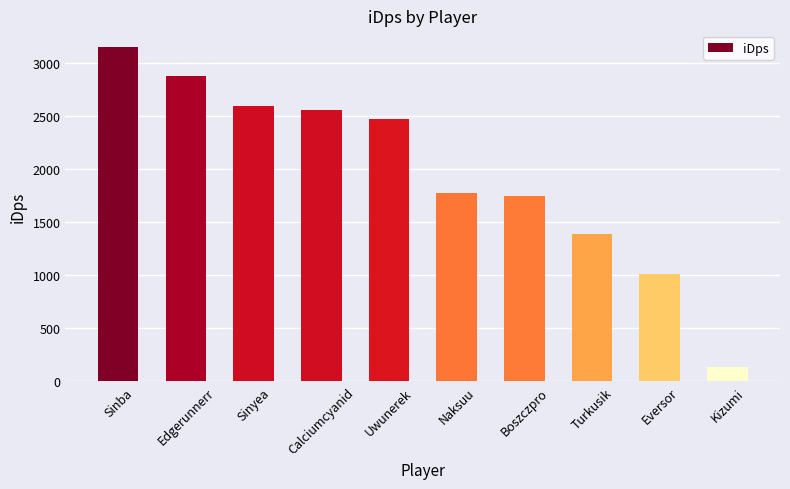

Does the chart contain any negative values?

No